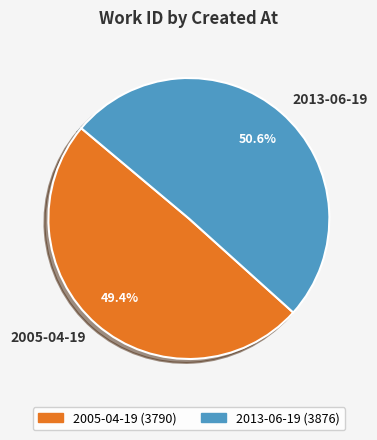

Is there a majority slice in this chart?

Yes